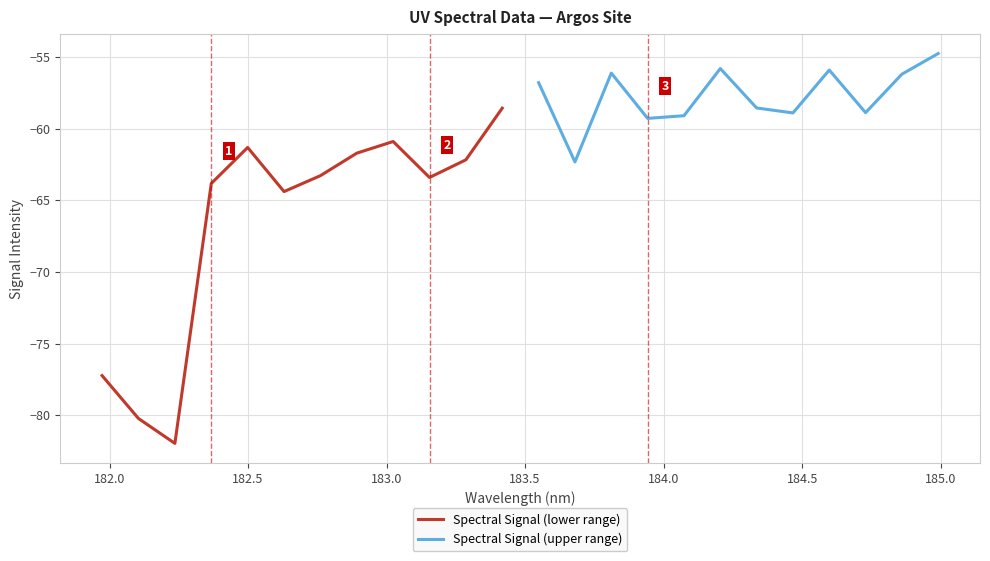

What is the value of the Spectral Signal (lower range) point at the 6th from the left?

-64.4